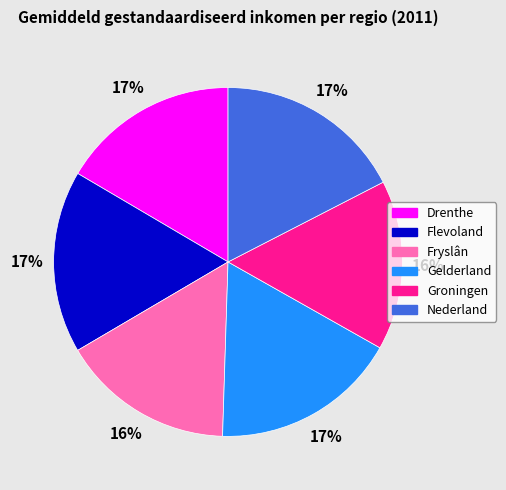

Approximately how many times larger is the value at Drenthe compared to Flevoland?

1.0